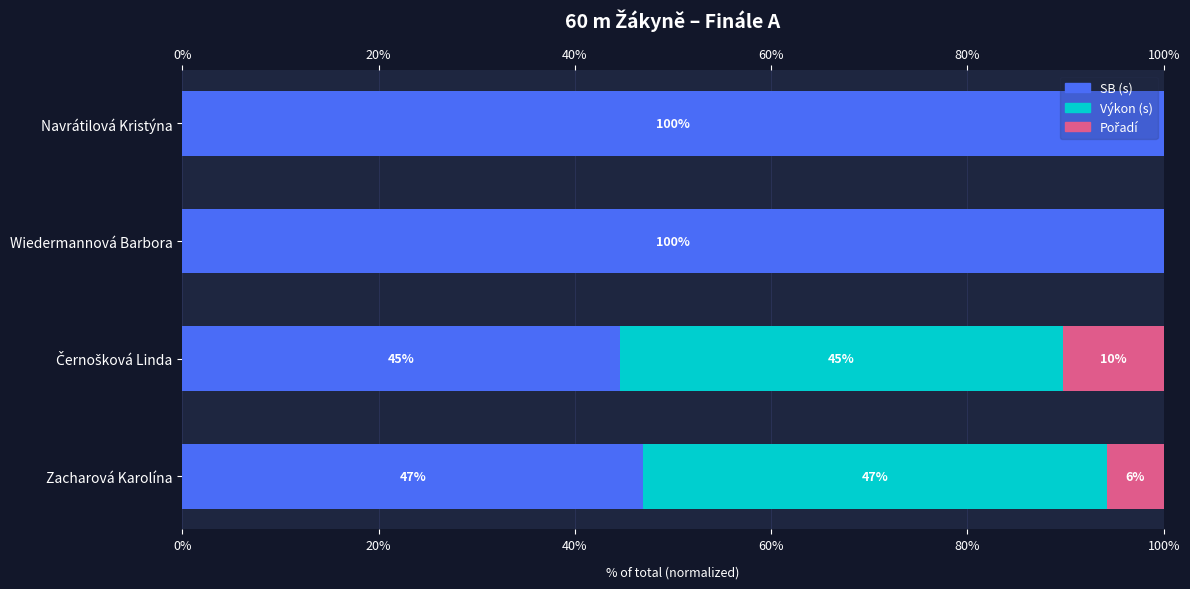

What is the total value across all series at Navrátilová Kristýna?

100.0